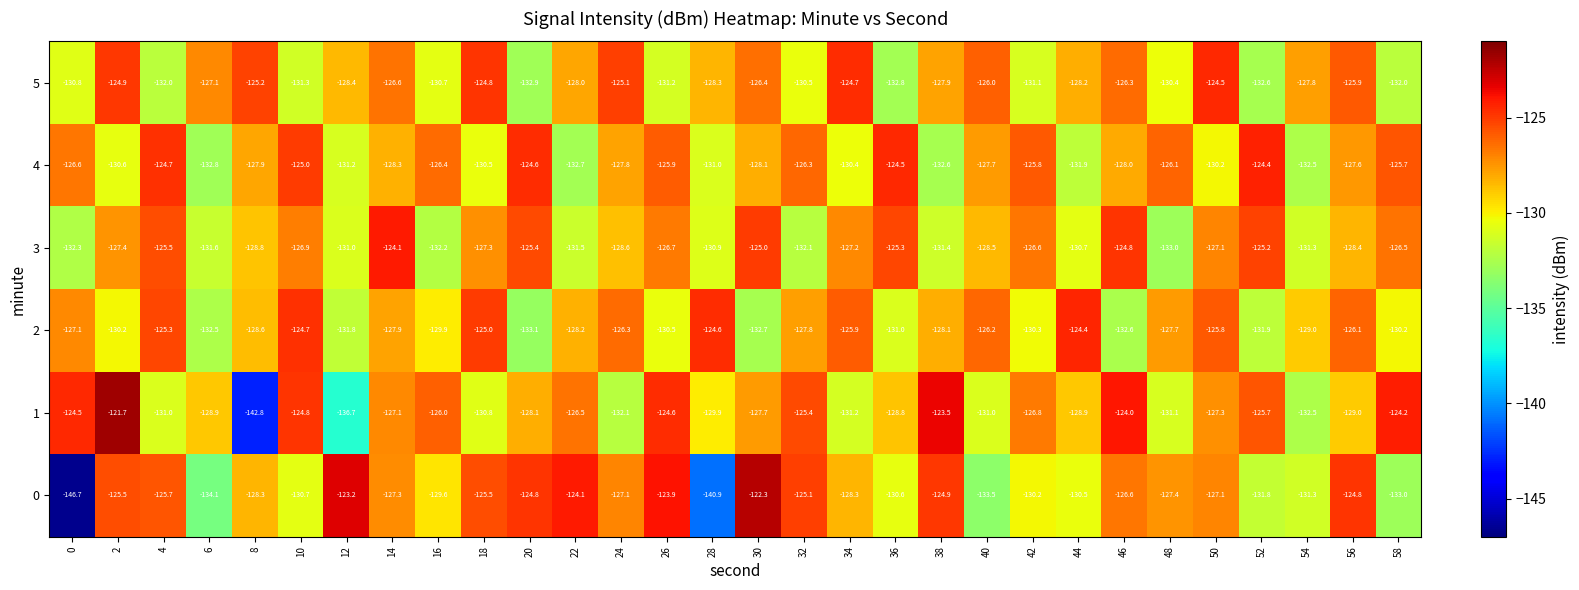

At 26, list the series in order from smallest to largest.

5, 2, 3, 4, 1, 0